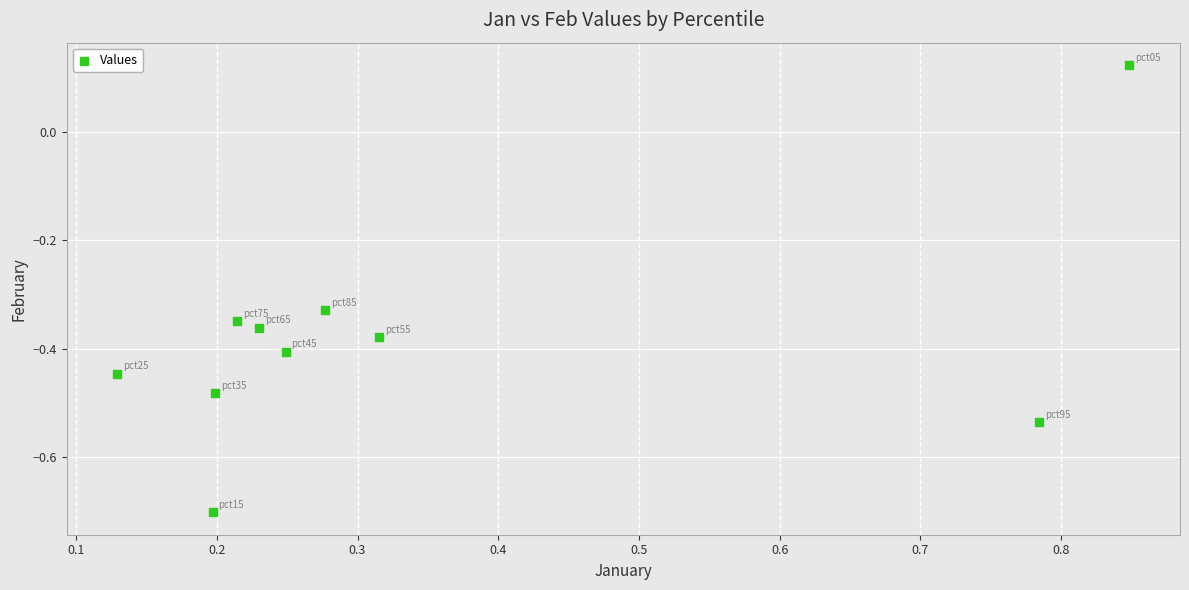

What is the range of Y values (max minus min)?

0.8